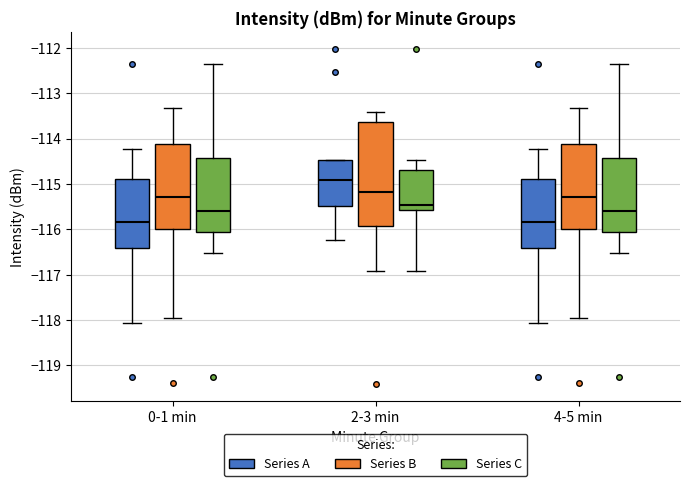

Which box has the highest median line?

2-3 min (Series A)